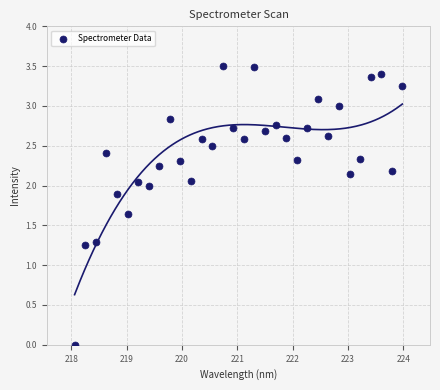

What is the range of X values (max minus min)?

5.9